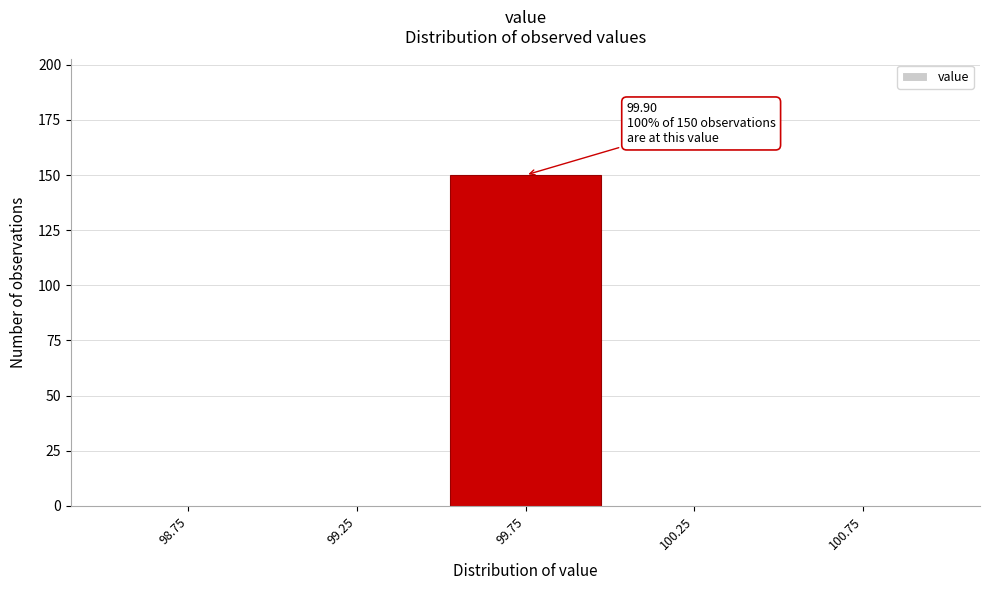

Which range on the x-axis has the tallest bar?

99.5 to 100.0